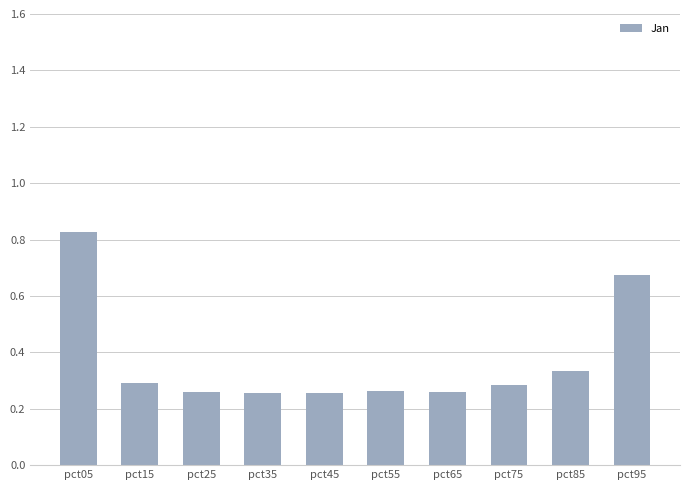

What is the change in value from pct65 to pct85?

+0.1